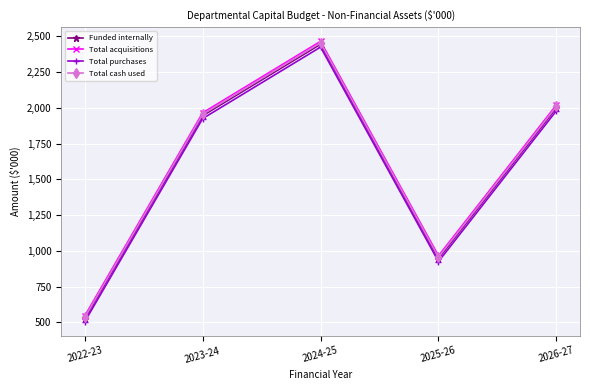

How many interior local valleys does the Total purchases series have?

1